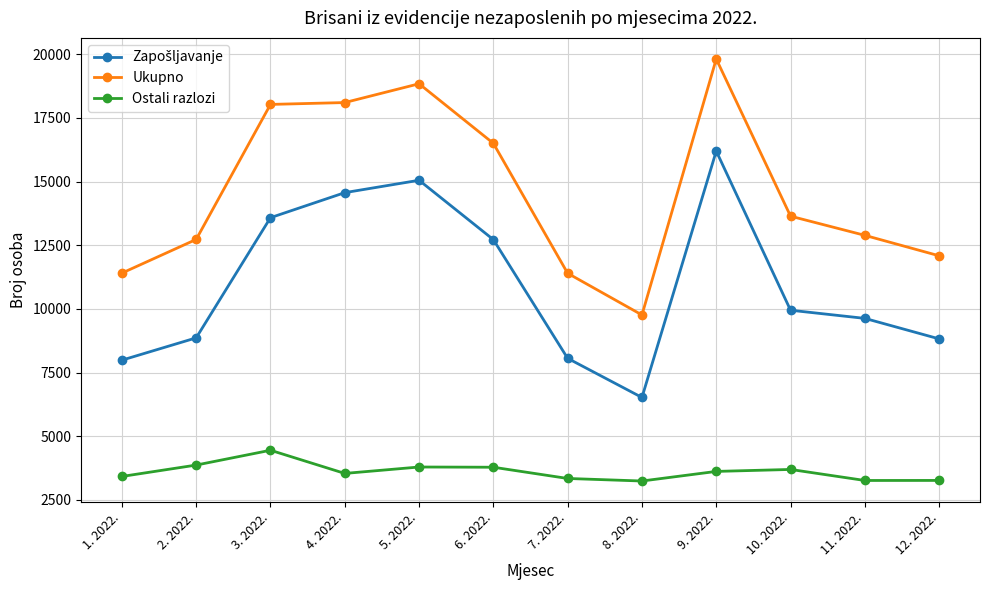

What is the lowest value of the Ukupno series?

9761